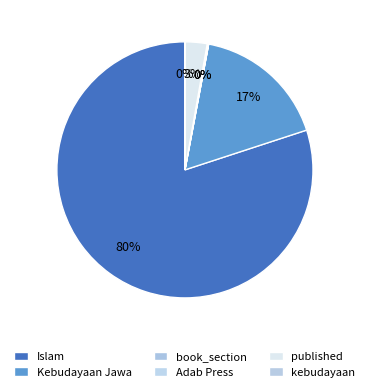

How many segments does this pie chart have?

6